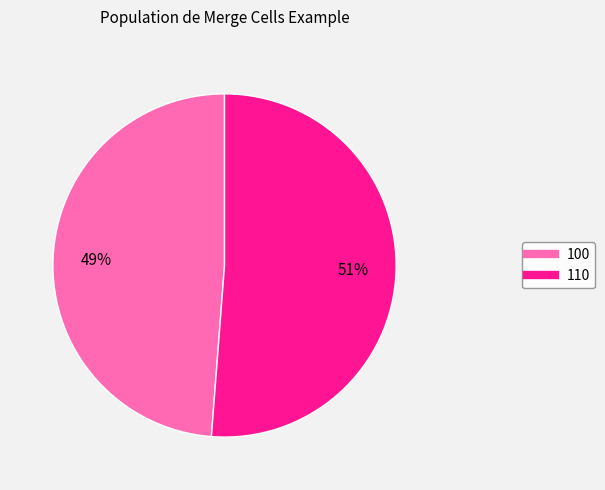

Is there a majority slice in this chart?

Yes